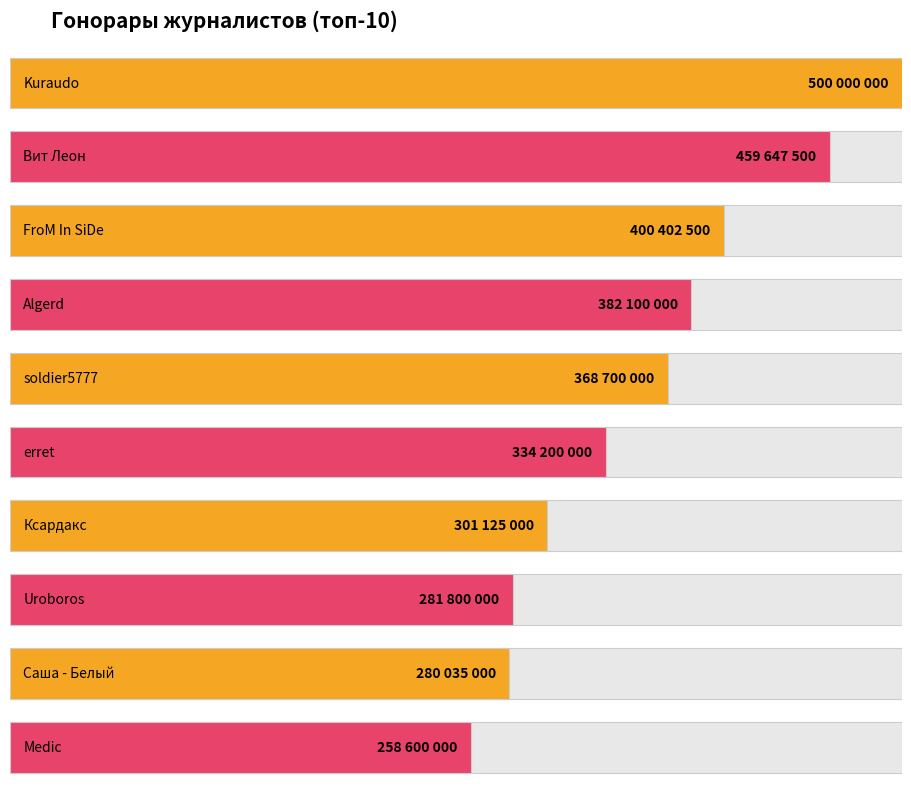

What is the label of the 9th bar from the right?

Вит Леон